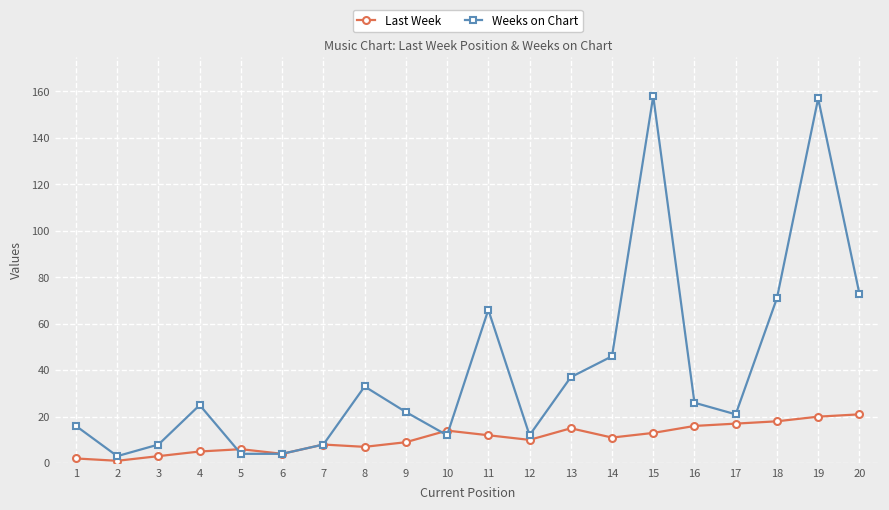

Which series ends up on top after the final intersection of Last Week and Weeks on Chart?

Weeks on Chart